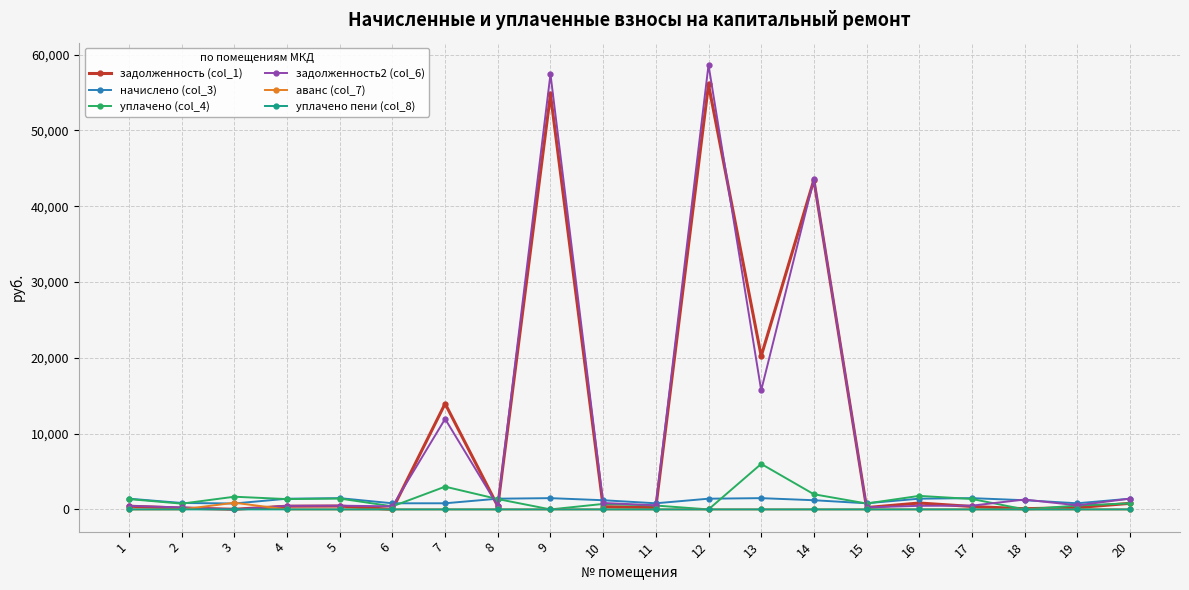

Rank the series by their maximum value, from highest to lowest.

задолженность2 (col_6), задолженность (col_1), уплачено (col_4), начислено (col_3), аванс (col_7), уплачено пени (col_8)